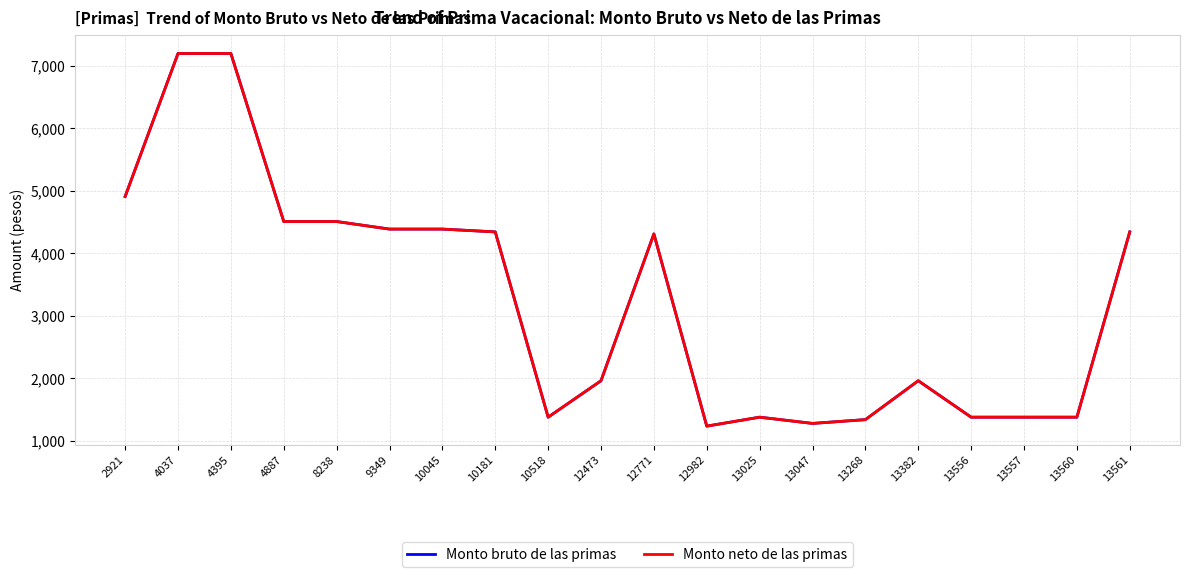

Reading left to right, extract all data points from this chart.

Monto bruto de las primas: 2921=4905.0	4037=7193.0	4395=7193.0	4887=4505.0	8238=4505.0	9349=4384.0	10045=4384.0	10181=4339.0	10518=1374.8	12473=1957.9	12771=4307.0	12982=1231.5	13025=1374.8	13047=1275.0	13268=1335.8	13382=1957.9	13556=1374.8	13557=1374.8	13560=1374.8	13561=4339.0
Monto neto de las primas: 2921=4905.0	4037=7193.0	4395=7193.0	4887=4505.0	8238=4505.0	9349=4384.0	10045=4384.0	10181=4339.0	10518=1374.8	12473=1957.9	12771=4307.0	12982=1231.5	13025=1374.8	13047=1275.0	13268=1335.8	13382=1957.9	13556=1374.8	13557=1374.8	13560=1374.8	13561=4339.0